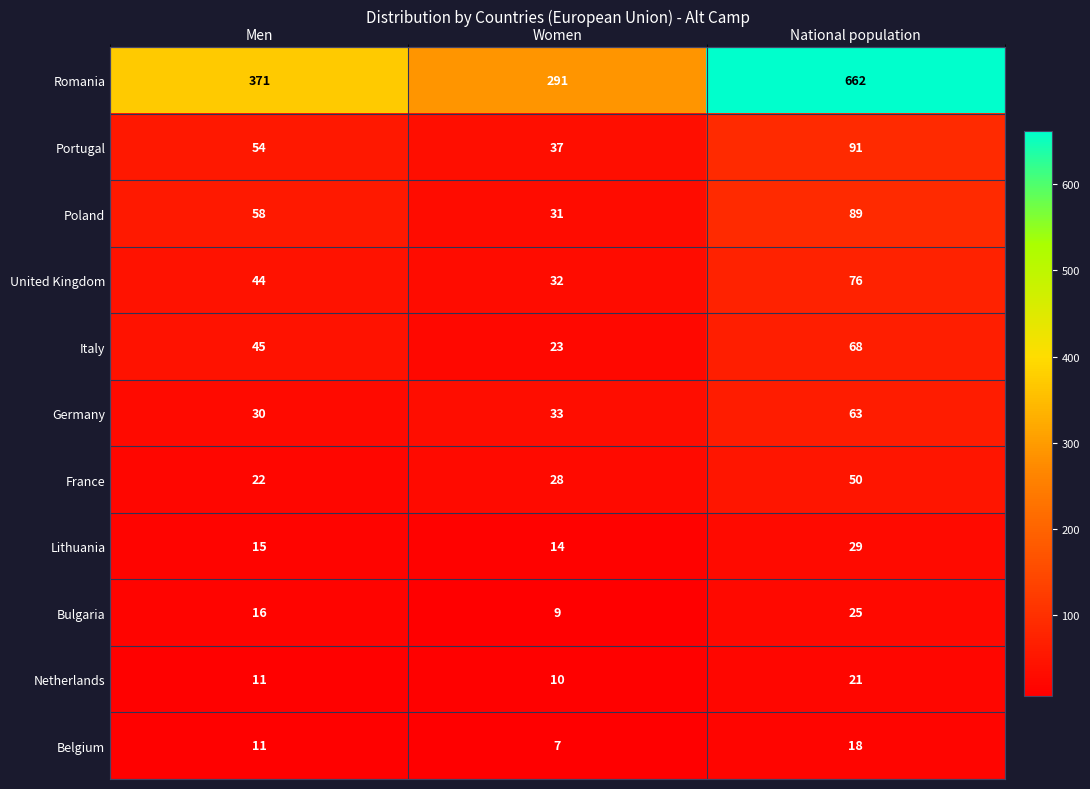

How many data points in Romania are less than 371?

1